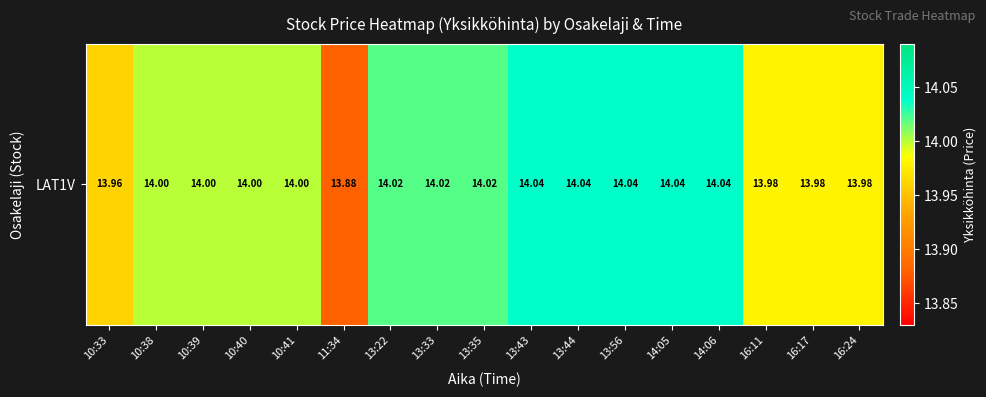

What is the smallest value displayed?

13.9